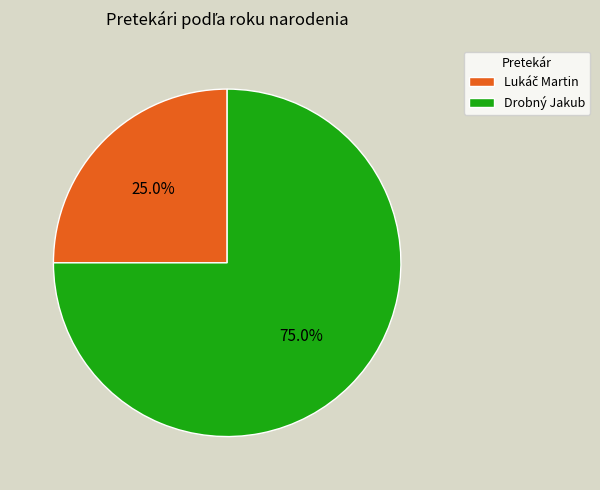

The Drobný Jakub slice represents 86% of the pie. True or false?

False